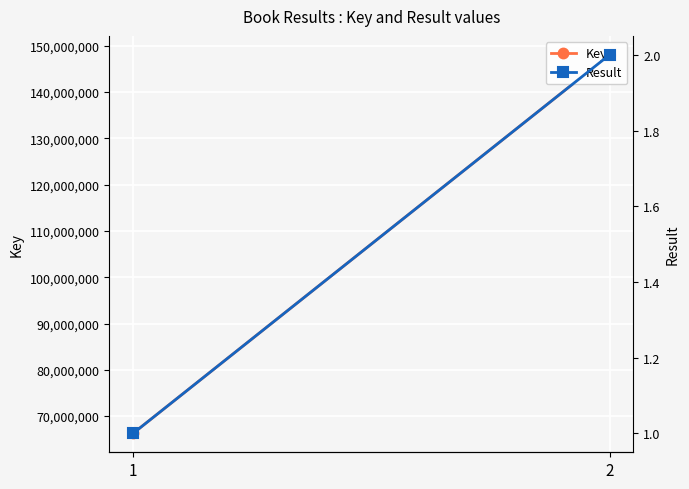

What is the average value of the Result series?

2